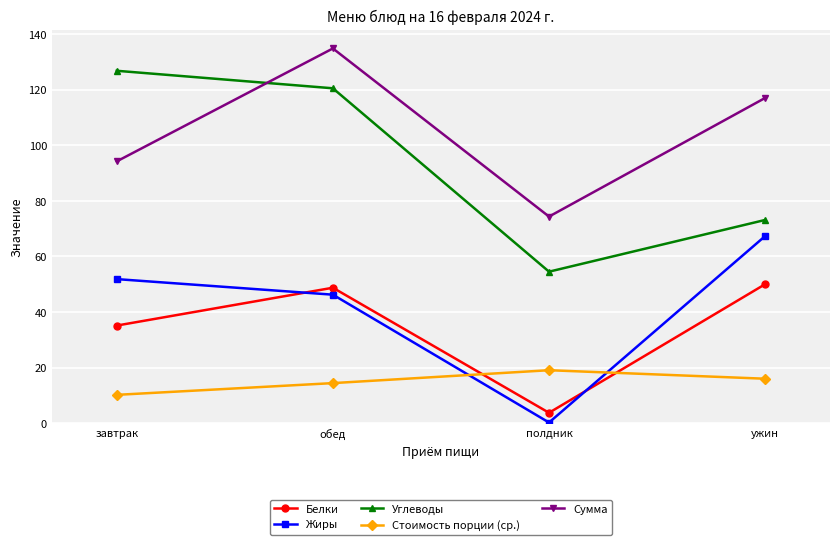

Which series changed the most between обед and ужин?

Углеводы